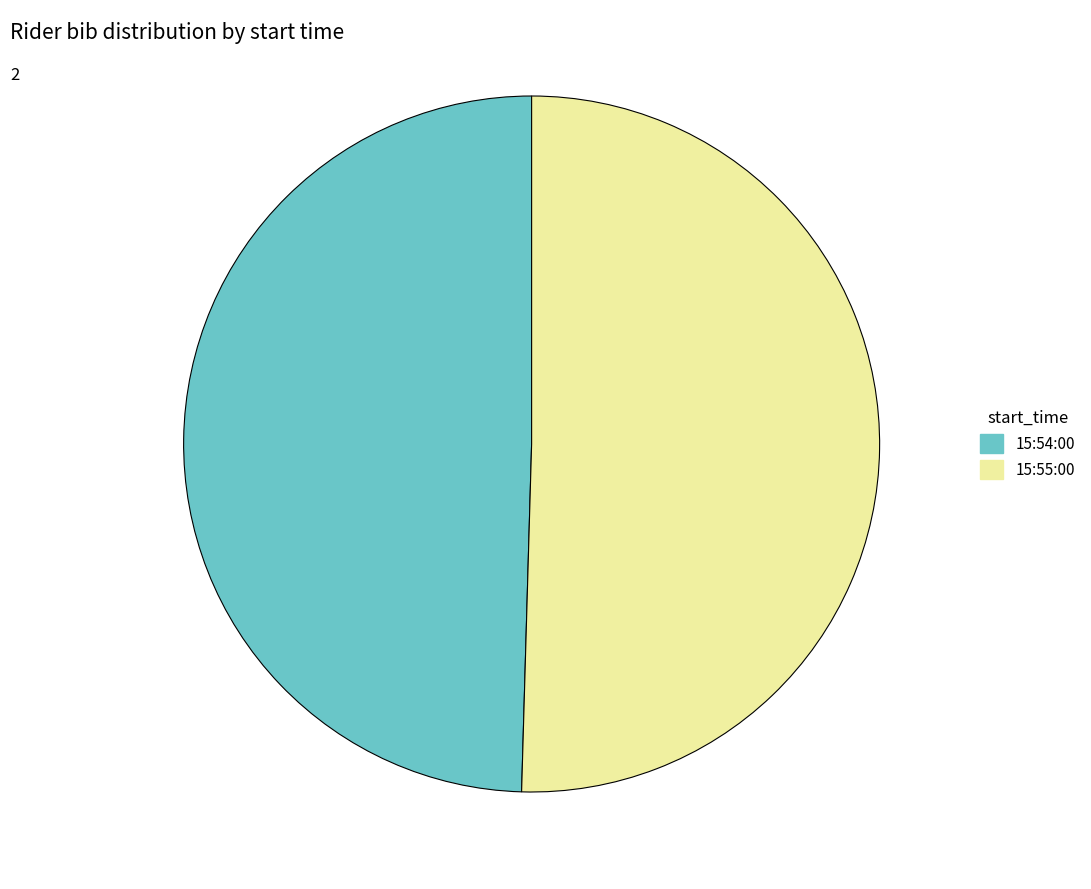

Count the number of slices in the pie.

2